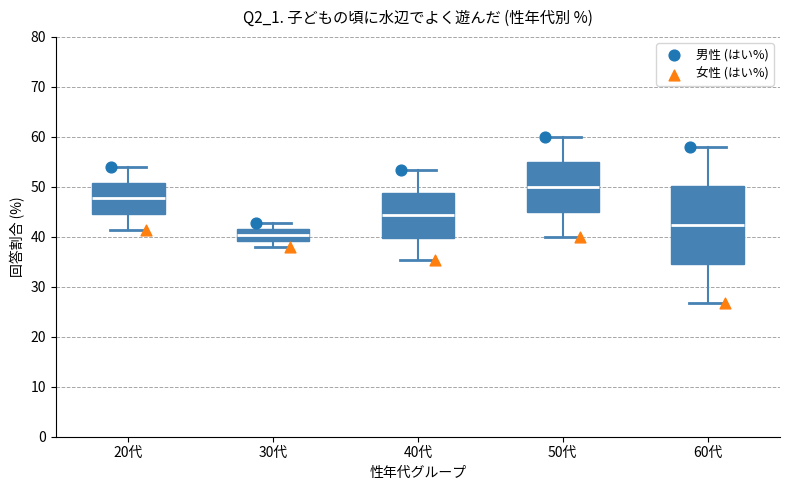

Where does the median line of the box for 40代 sit on the y-axis? The values are not printed on the chart, so give them approximately, as read against the axis.

44